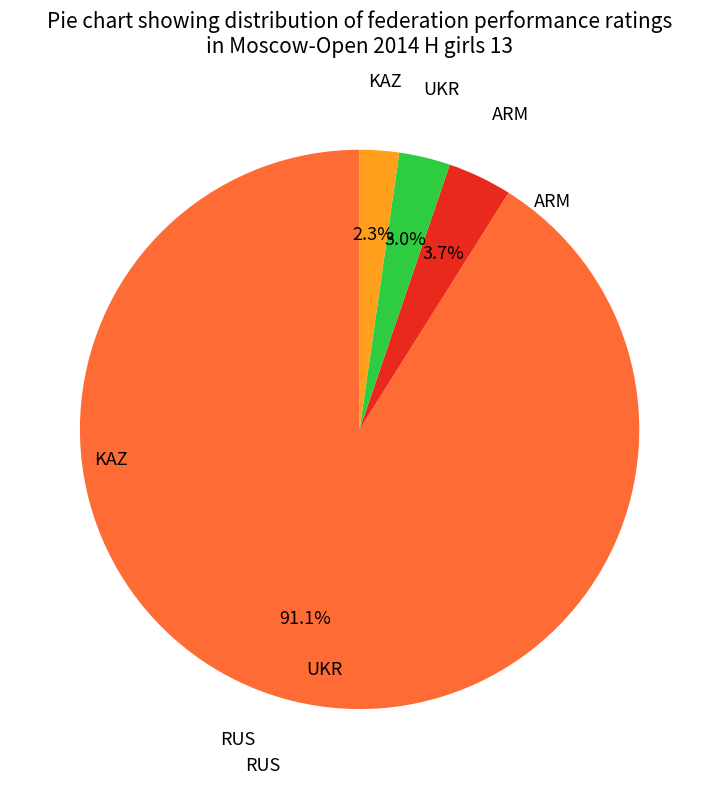

How many slices are in this pie chart?

4